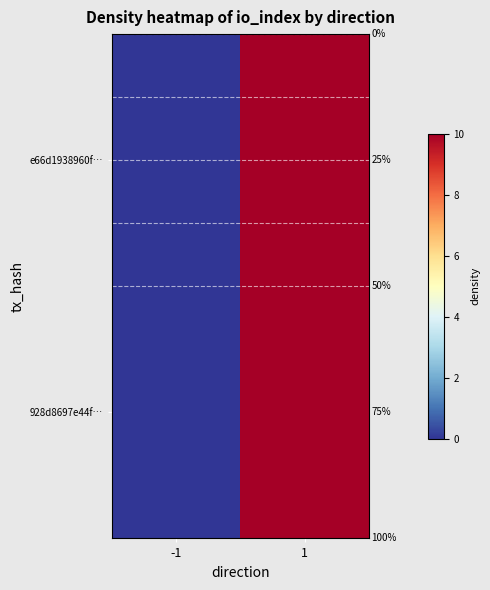

Which series changed the most between -1 and 1?

e66d1938960f…